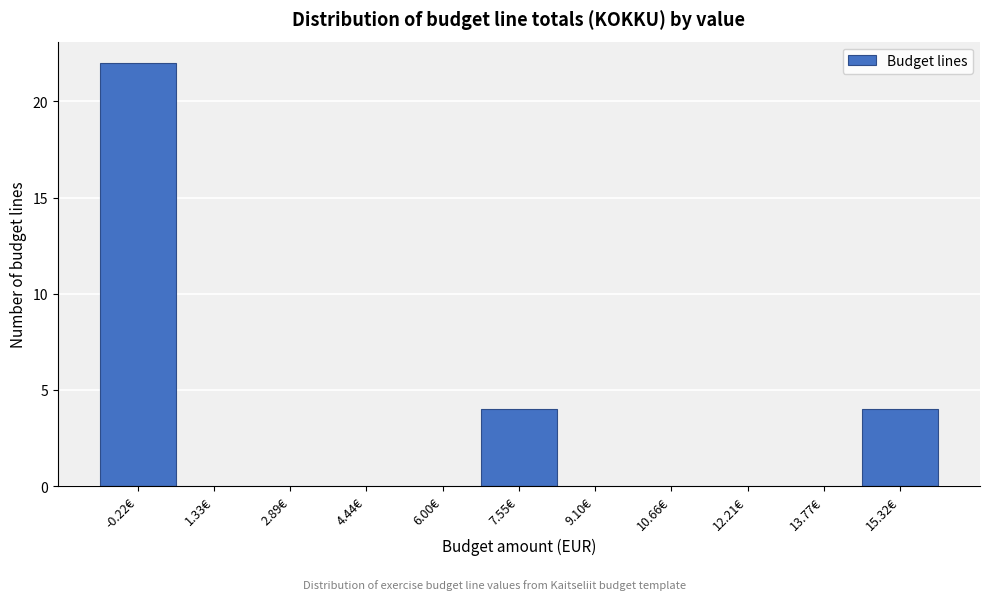

Over which range of the x-axis is the bar tallest?

-1.0 to 0.6